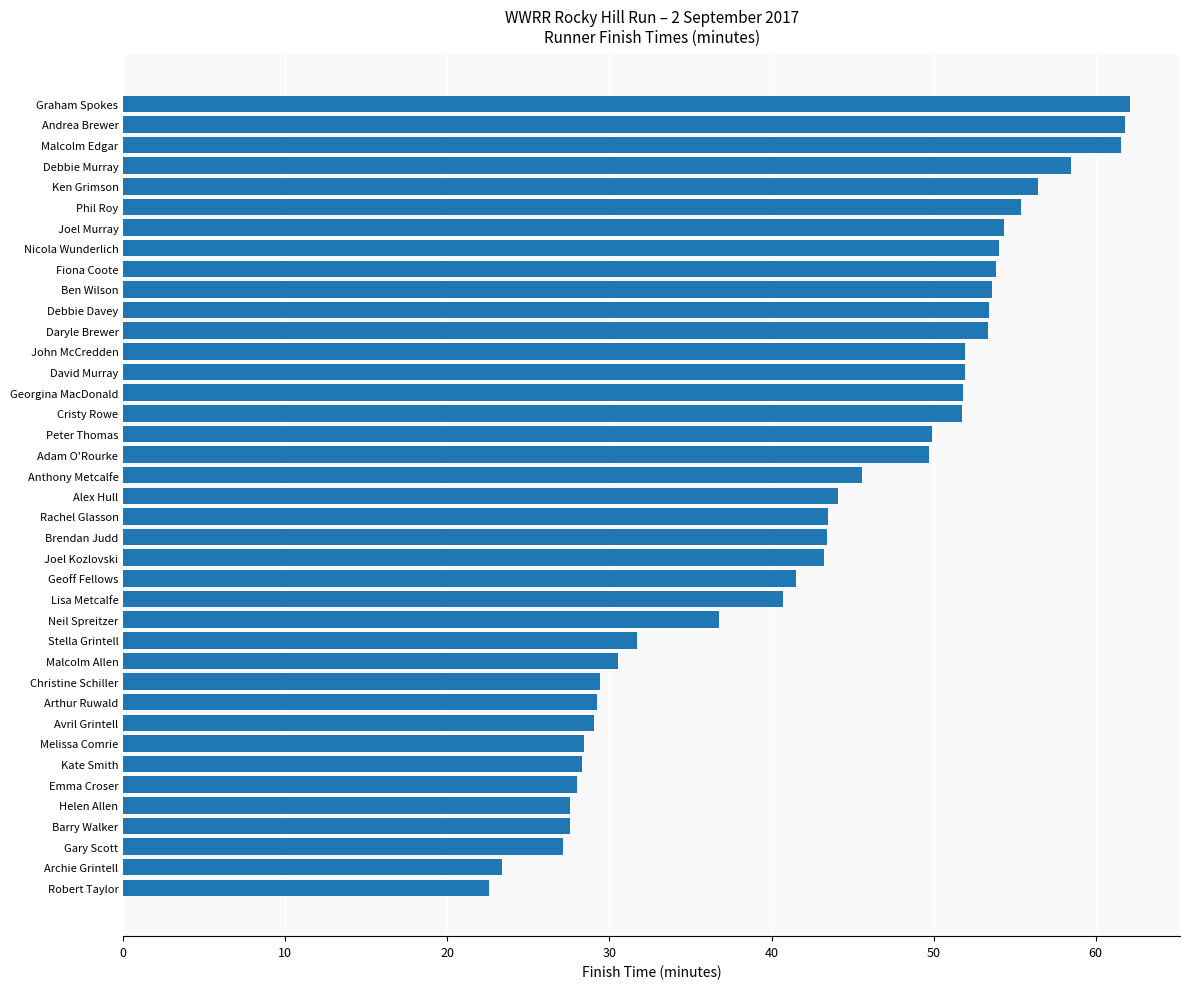

What is the label of the 23rd bar from the top?

Joel Kozlovski